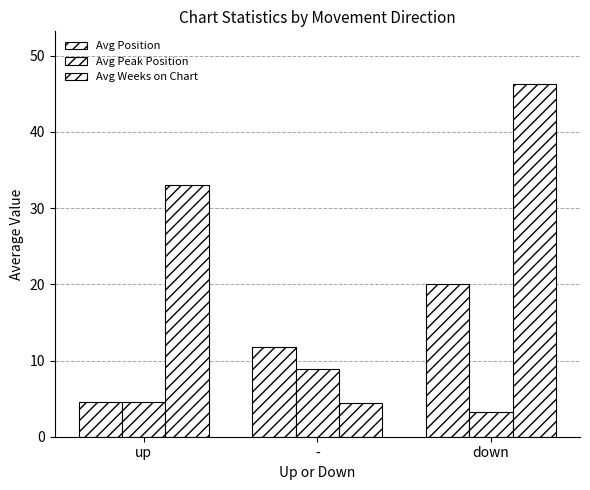

What is the label of the 3rd bar from the left?

down